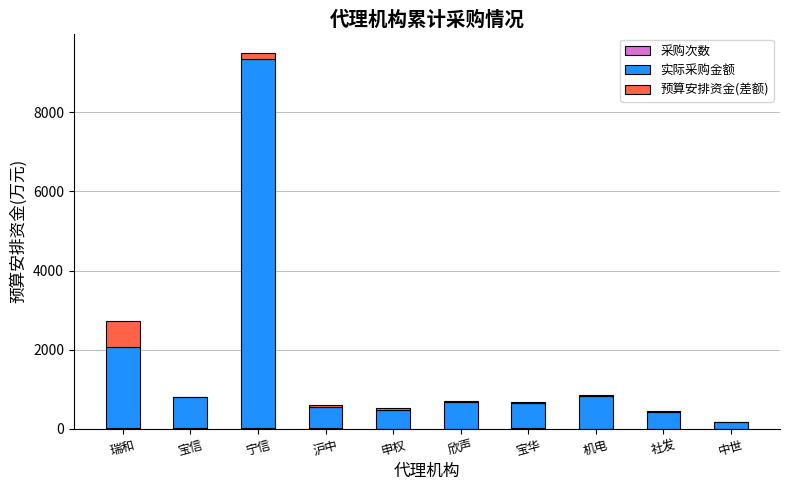

At which category is the sum across all series the highest?

宁信